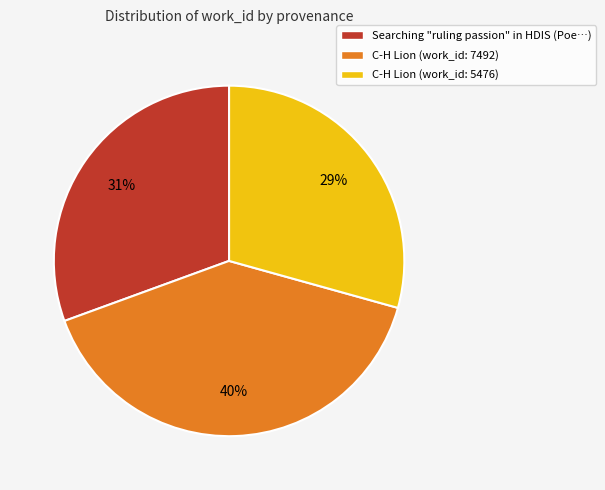

Rank the categories by value from highest to lowest.

C-H Lion (work_id: 7492), Searching "ruling passion" in HDIS (Poe…), C-H Lion (work_id: 5476)